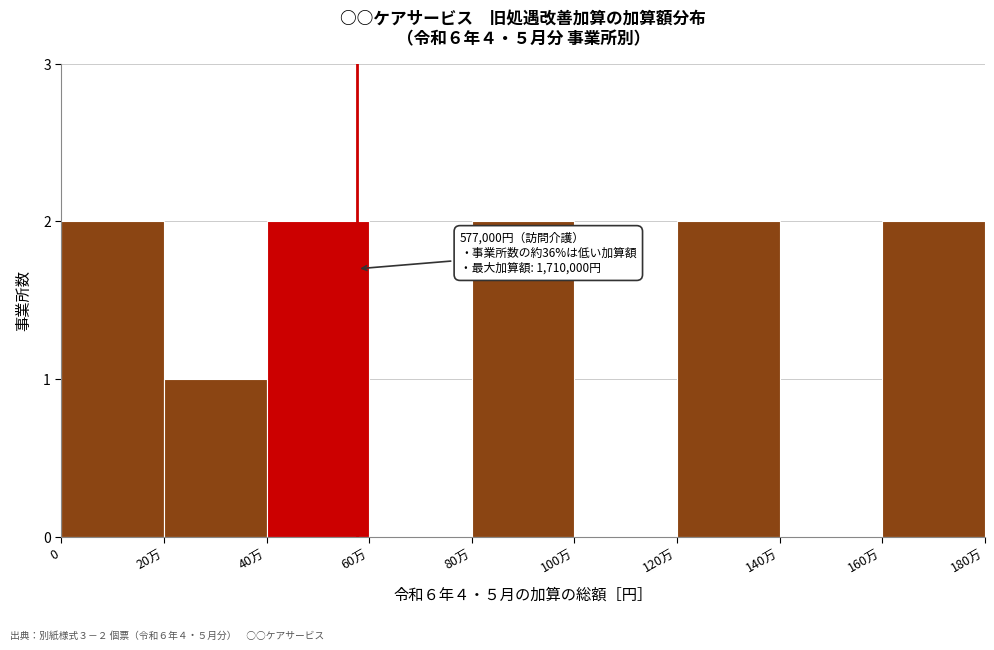

Reading left to right, list all the values displayed in this chart.

0=2	20万=1	40万=2	60万=0	80万=2	100万=0	120万=2	140万=0	160万=2